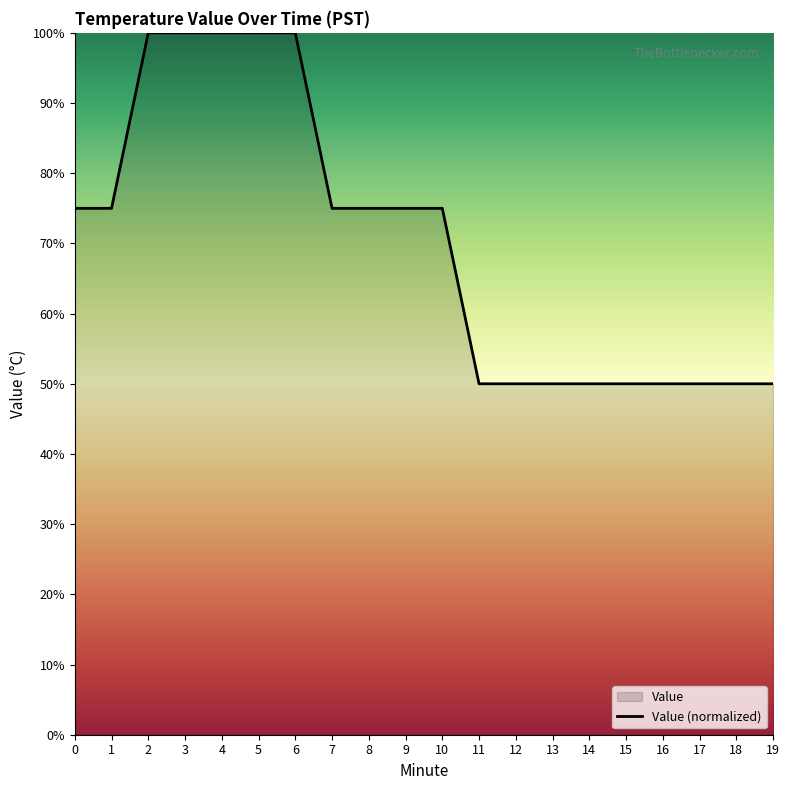

What is the difference between the second highest and minimum values?

0.5